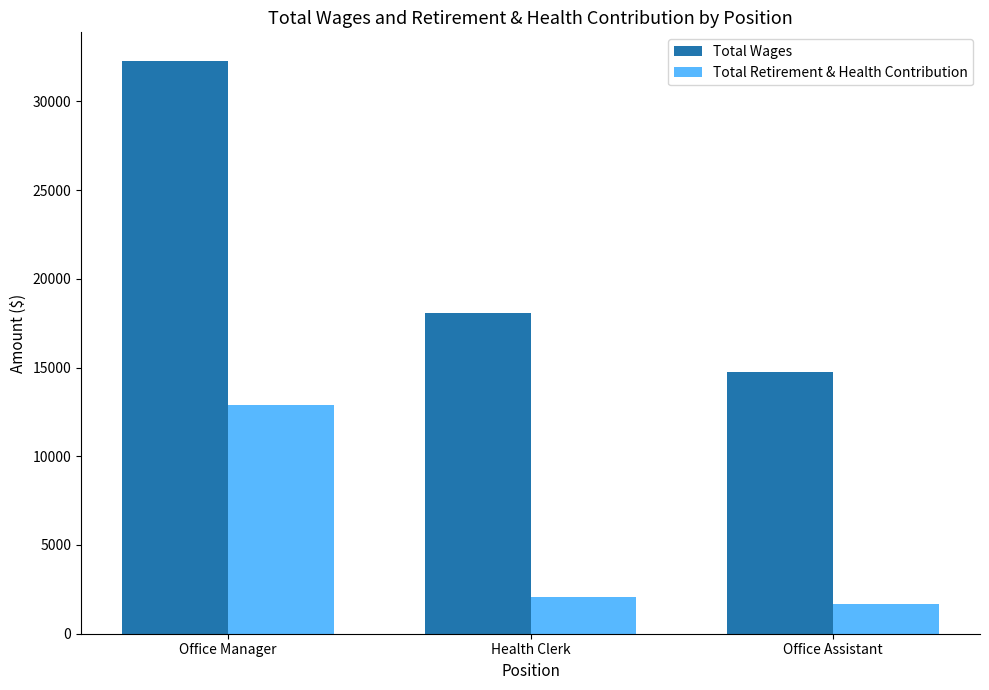

Rank the categories by Total Retirement & Health Contribution value from lowest to highest.

Office Assistant, Health Clerk, Office Manager